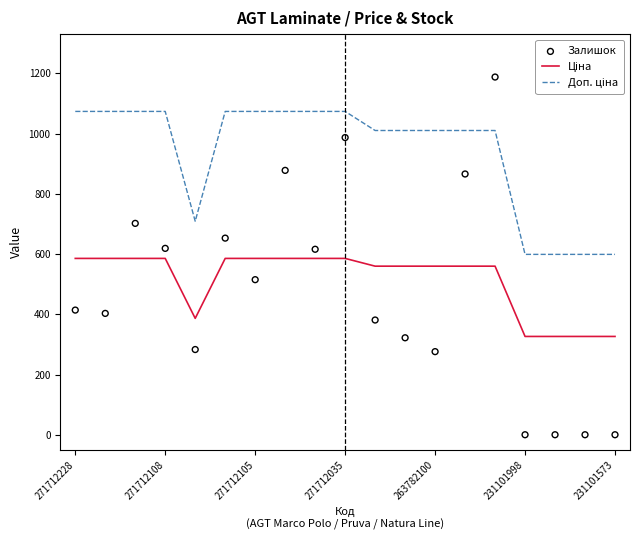

Which series has the widest spread of Y values?

Залишок